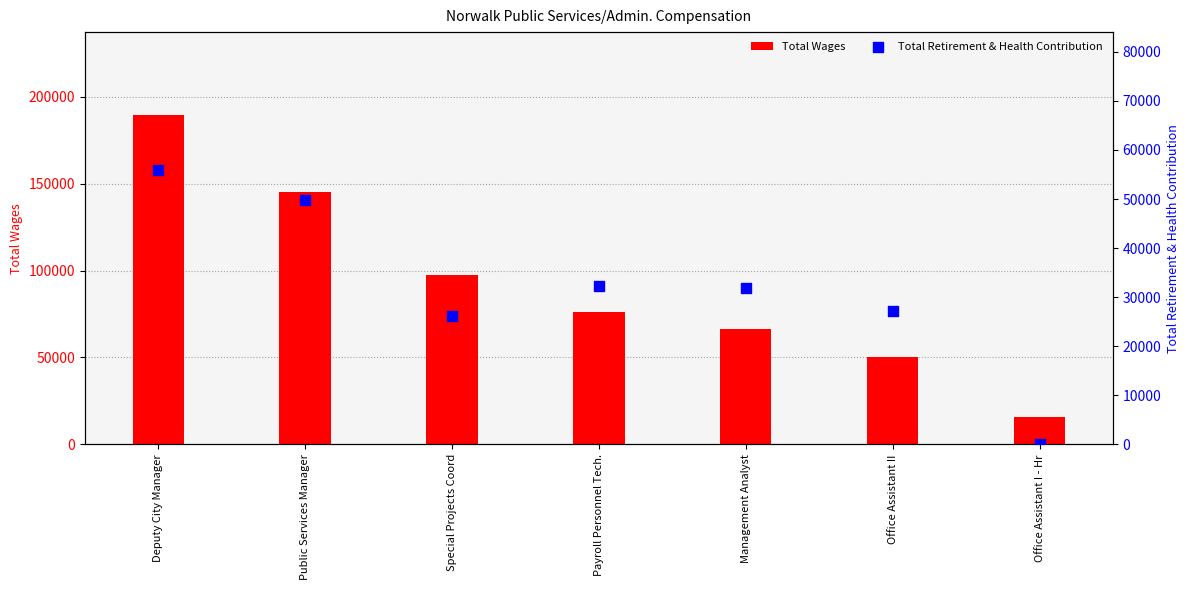

Is the value of Total Wages at Office Assistant I - Hr greater than the value of Total Retirement & Health Contribution at Office Assistant II?

No